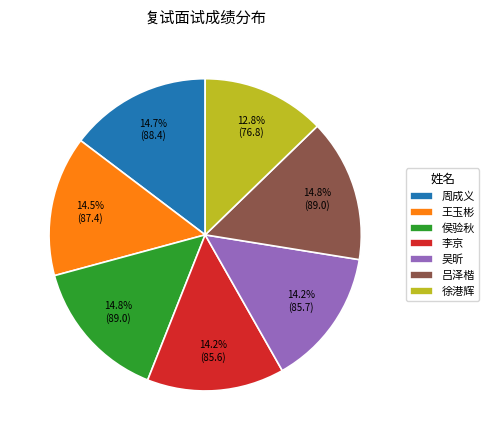

To the nearest percent, what percentage of the pie is 侯验秋?

15%